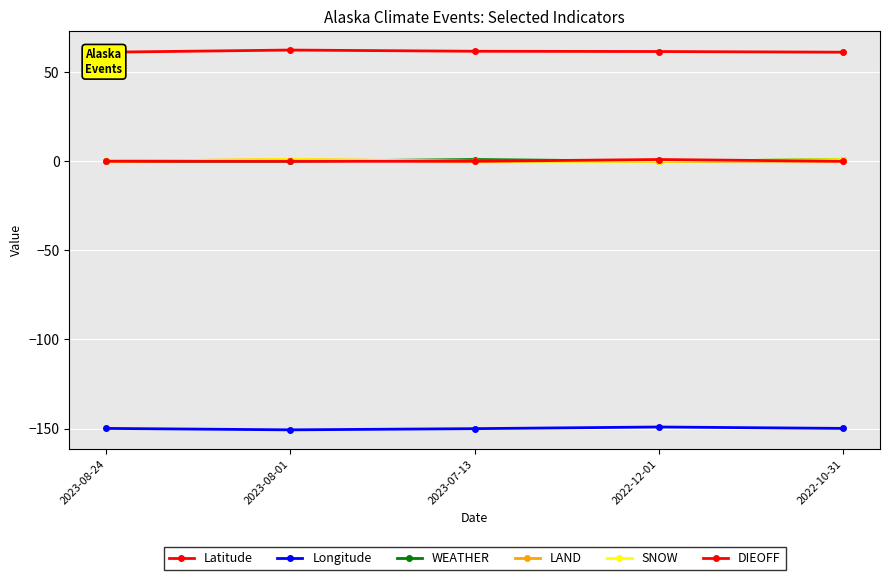

Count the Latitude values in the range 61 to 62.

4